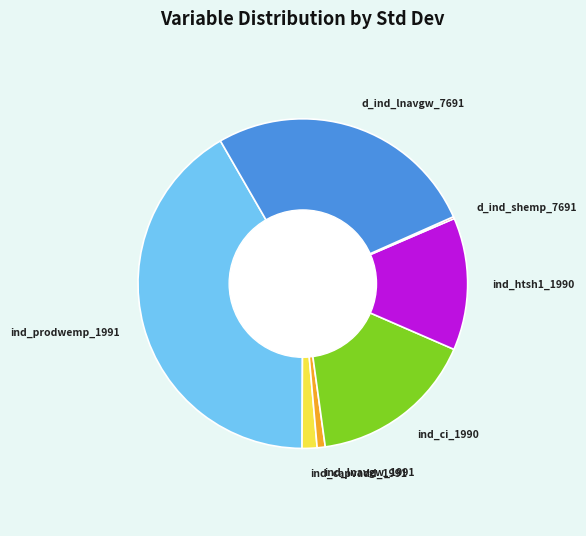

What is the largest slice in the pie chart?

ind_prodwemp_1991